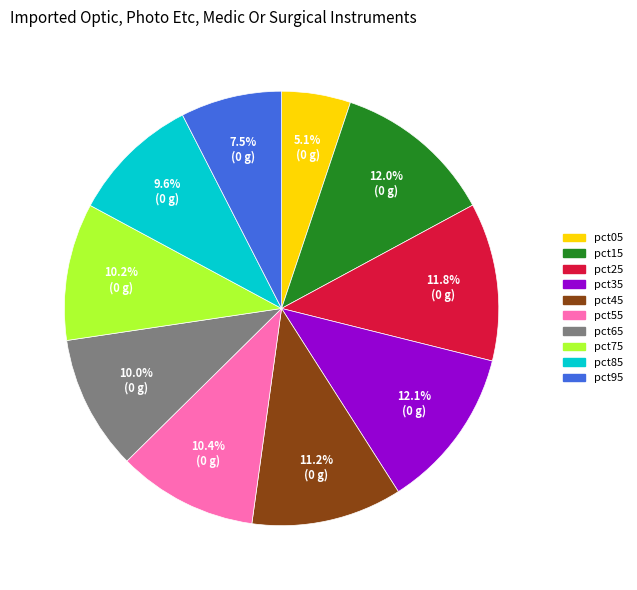

The pct65 slice represents 22% of the pie. True or false?

False